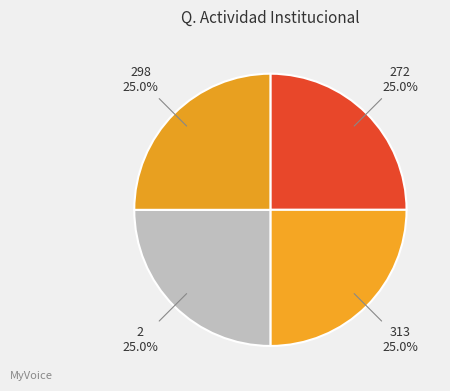

Approximately how many times larger is the value at 2 compared to 313?

1.0